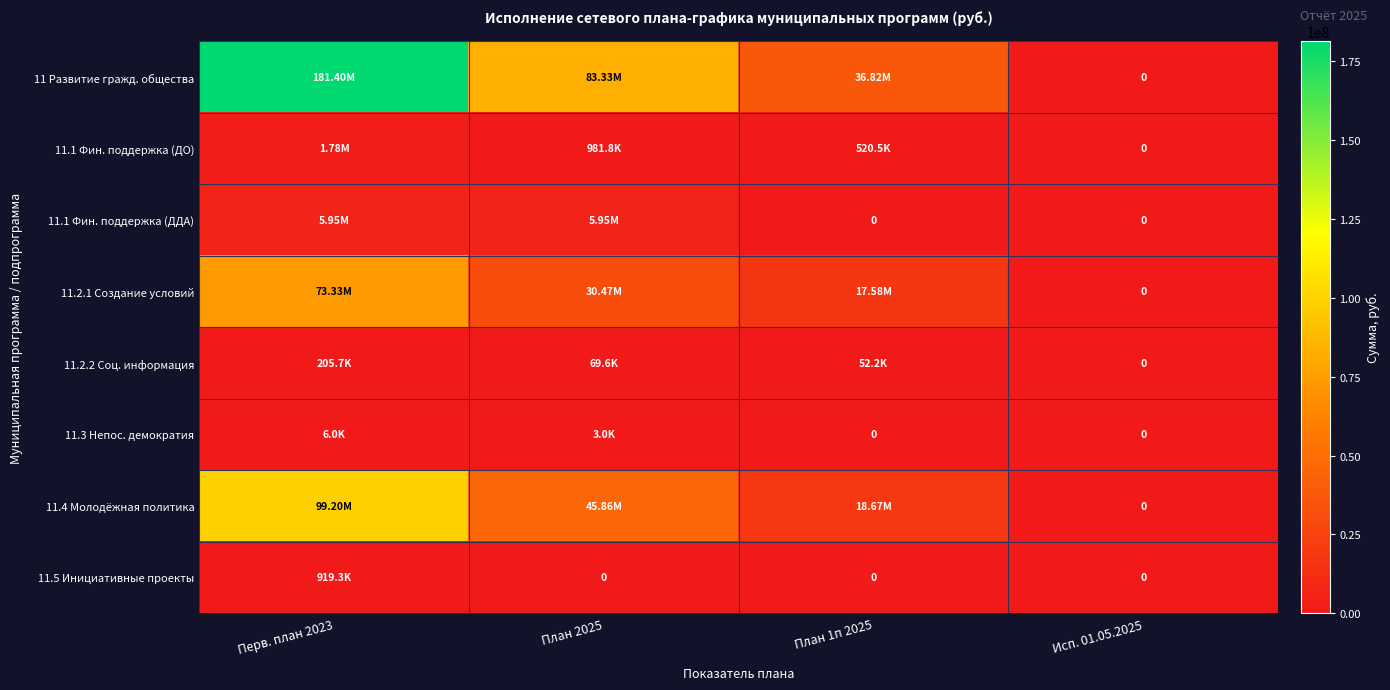

Between Исп. 01.05.2025 and План 2025, which is larger?

План 2025